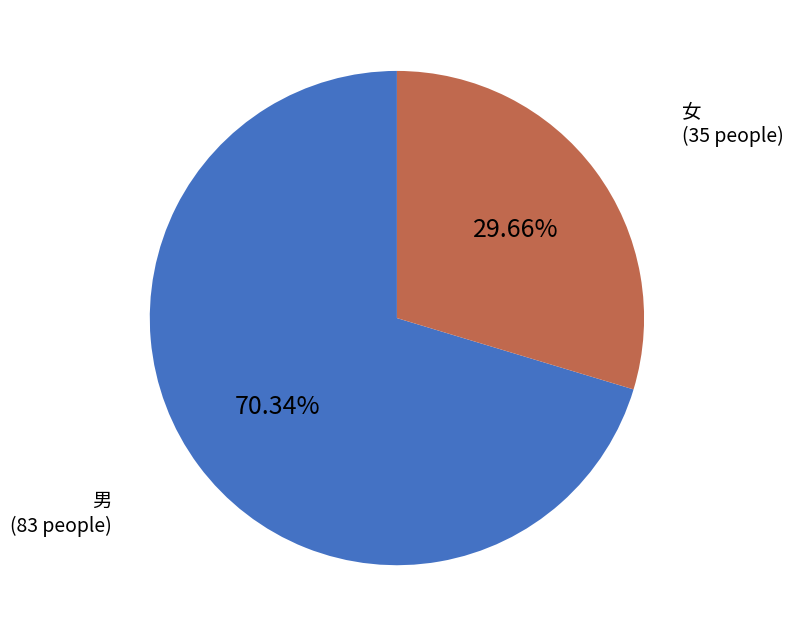

Which has a higher value, 女 or 男?

男